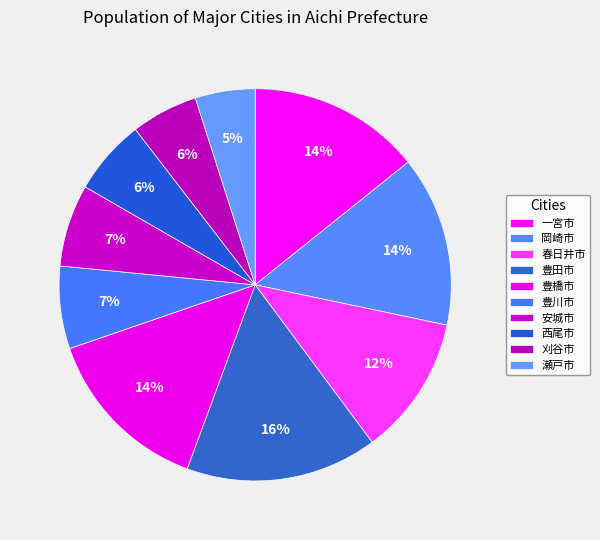

What is the change in value from 刈谷市 to 瀬戸市?

-15331